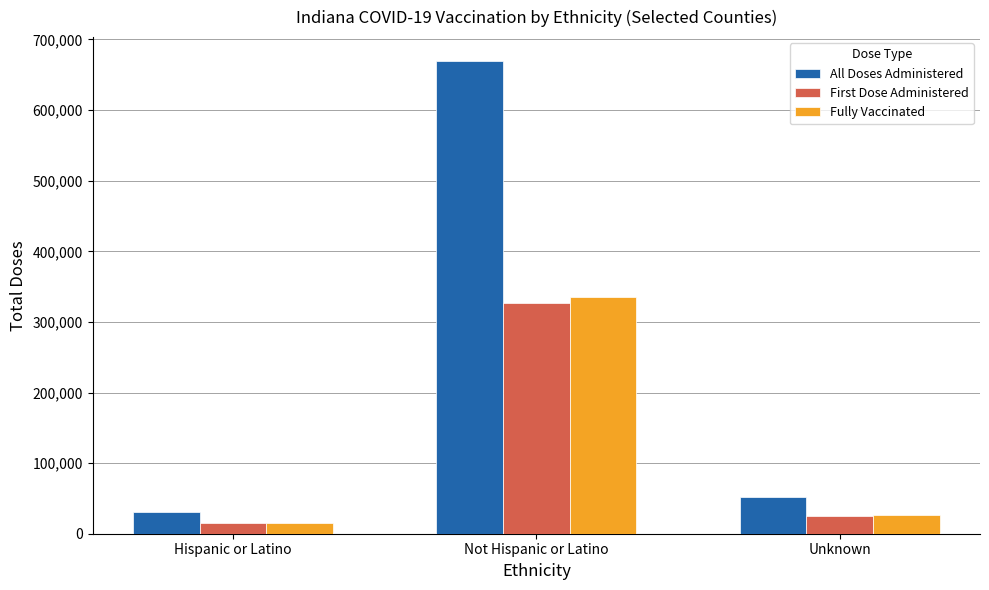

Where is First Dose Administered nearest to the value 170675?

Unknown